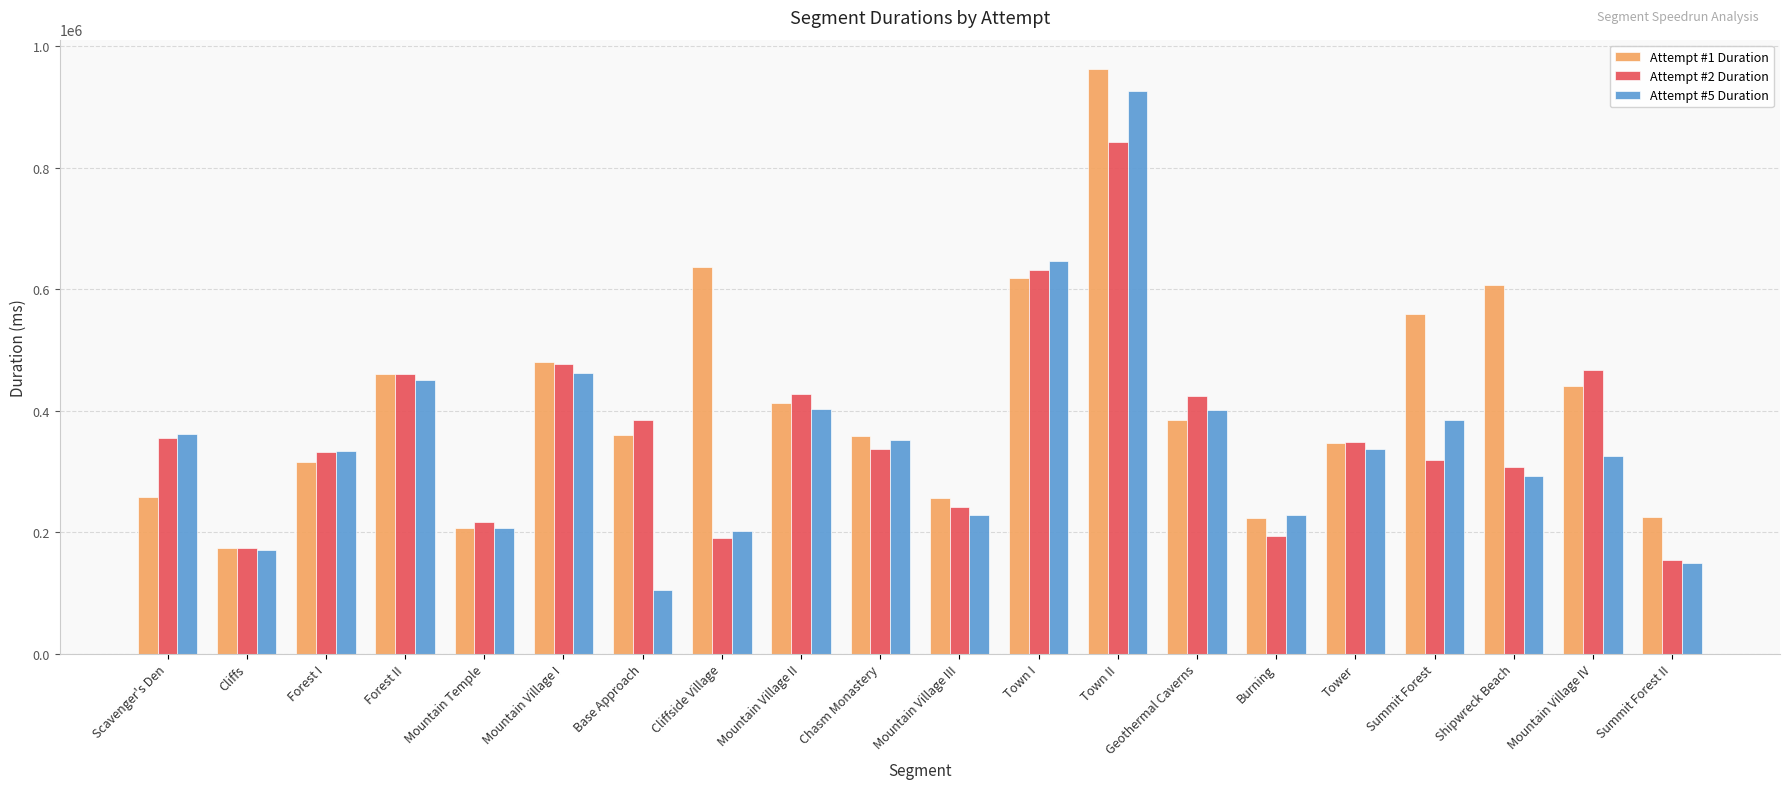

What is the average value of the Attempt #5 Duration series?

348408